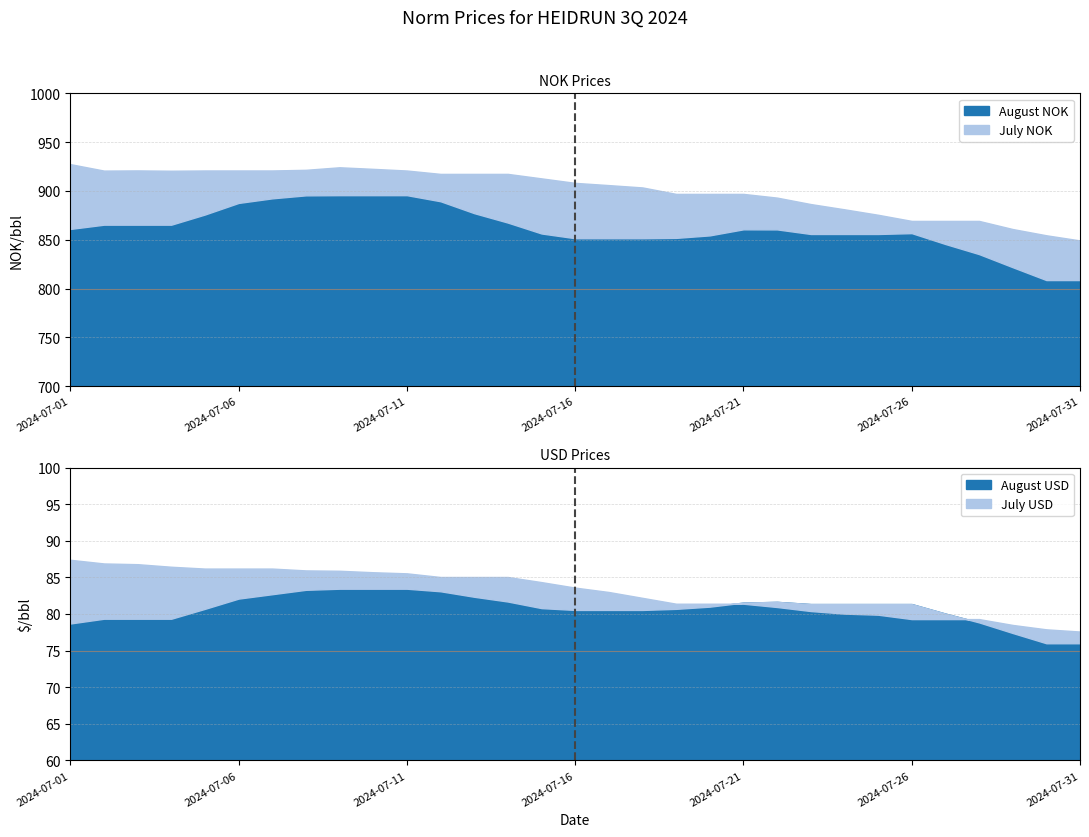

How many data points in July NOK are less than 908?

15